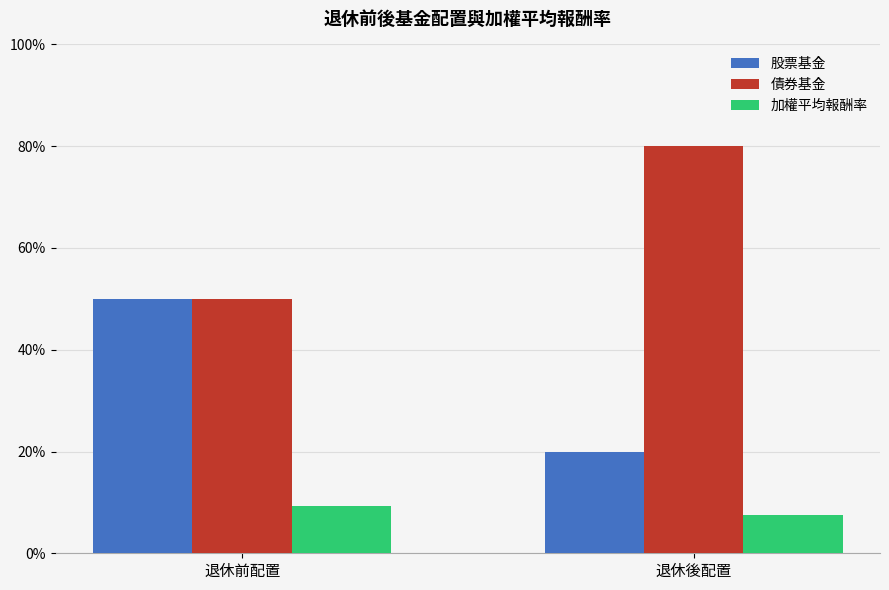

Reading right to left, list all the values displayed in this chart.

股票基金: 退休後配置=0.2	退休前配置=0.5
債券基金: 退休後配置=0.8	退休前配置=0.5
加權平均報酬率: 退休後配置=0.1	退休前配置=0.1